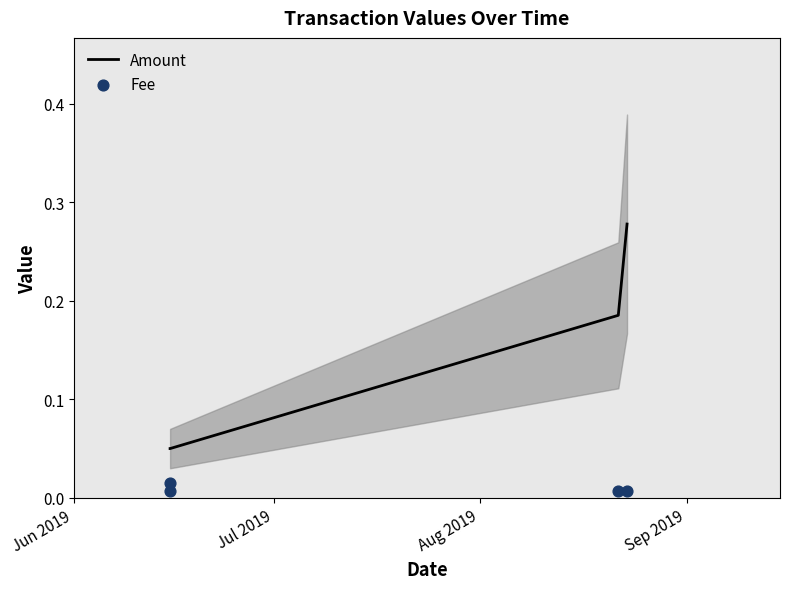

Which series has the widest spread of Y values?

Amount